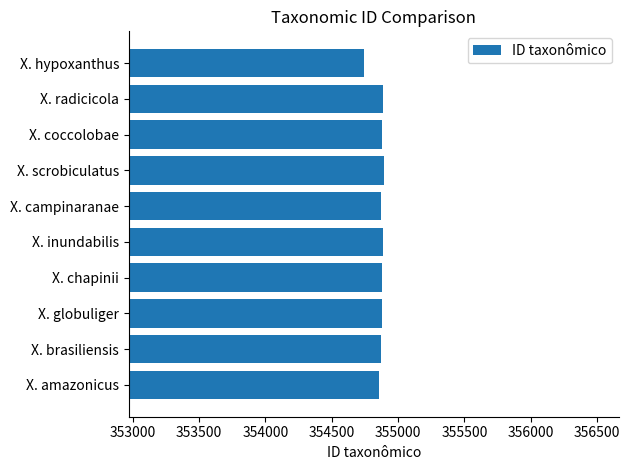

True or false: the data shows 123857 at X. amazonicus.

False